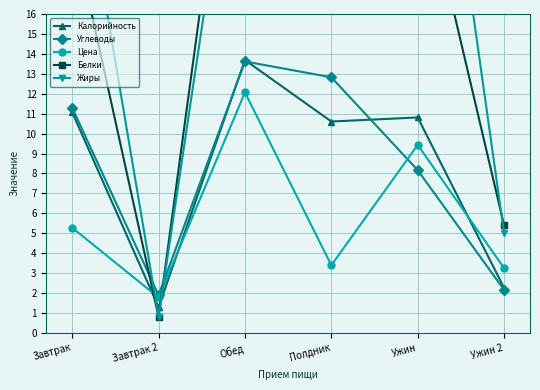

What is the maximum value shown in the chart?

35.8